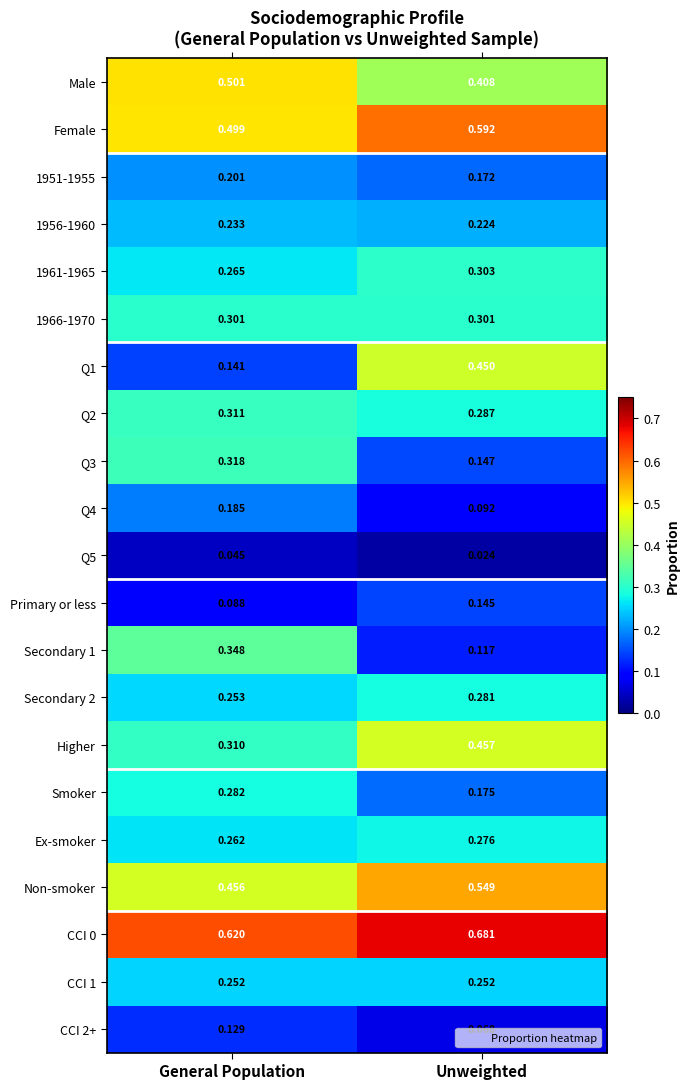

At which category is the sum across all series the highest?

Unweighted